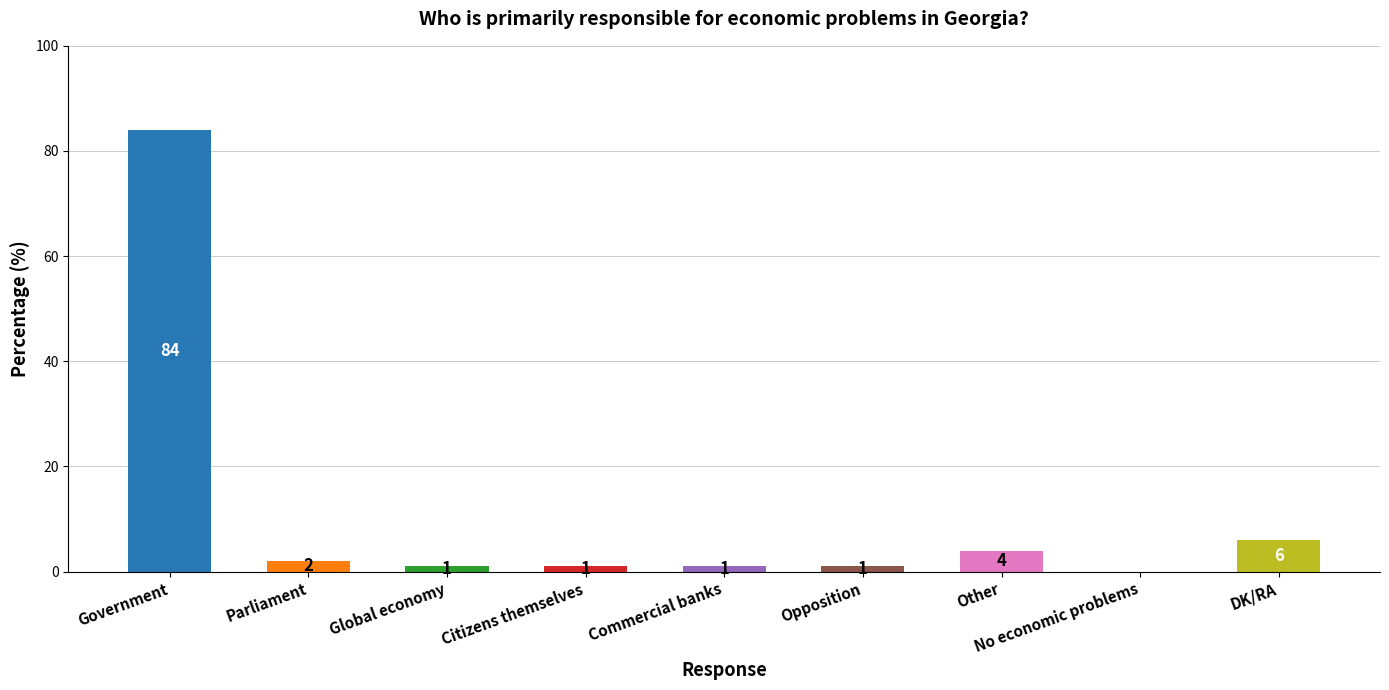

What is the change in value from Government to Commercial banks?

-83